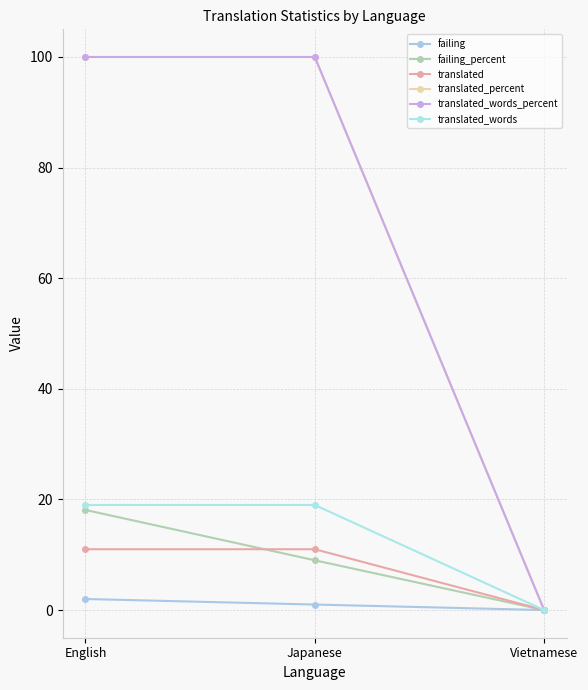

Reading left to right, what are all the values shown in this chart?

failing: English=2.0	Japanese=1.0	Vietnamese=0.0
failing_percent: English=18.1	Japanese=9.0	Vietnamese=0.0
translated: English=11.0	Japanese=11.0	Vietnamese=0.0
translated_percent: English=100.0	Japanese=100.0	Vietnamese=0.0
translated_words_percent: English=100.0	Japanese=100.0	Vietnamese=0.0
translated_words: English=19.0	Japanese=19.0	Vietnamese=0.0